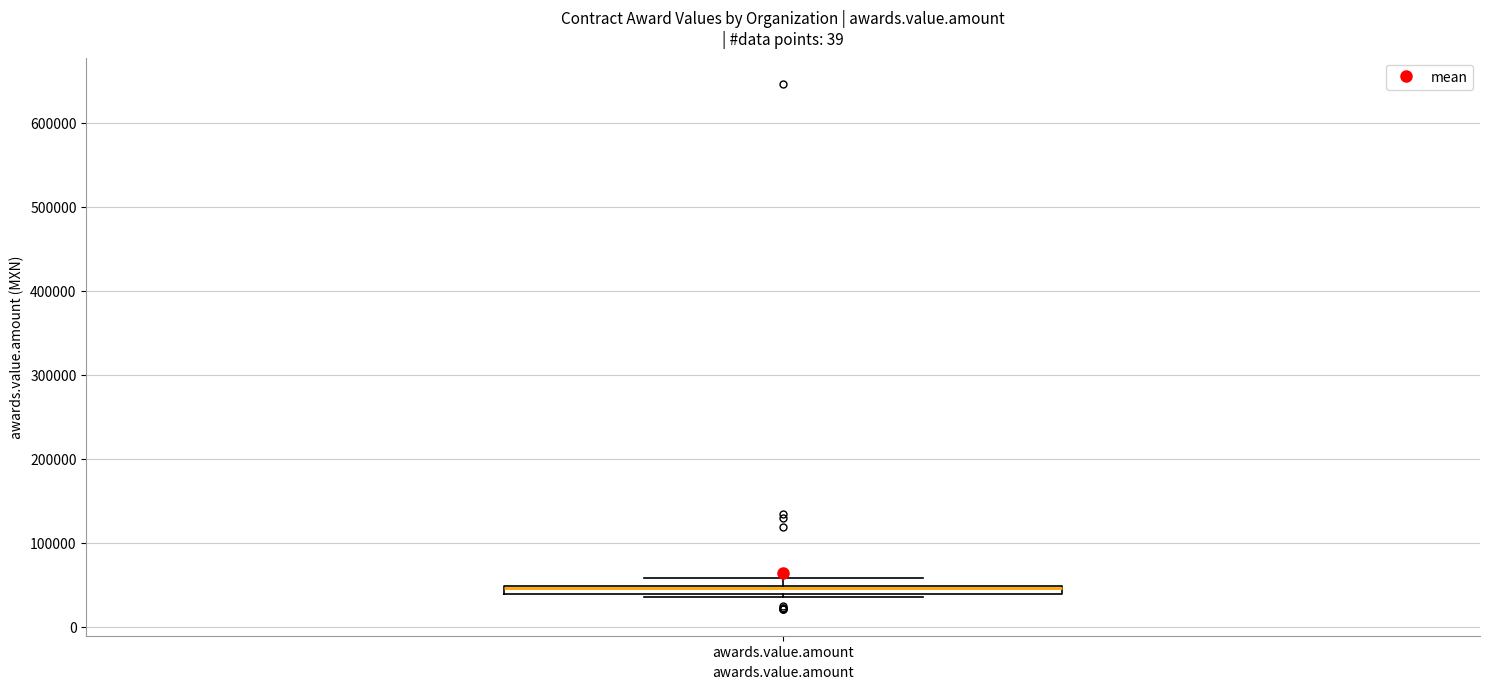

Where is the upper edge of the box for awards.value.amount on the y-axis? The values are not printed on the chart, so give them approximately, as read against the axis.

50000